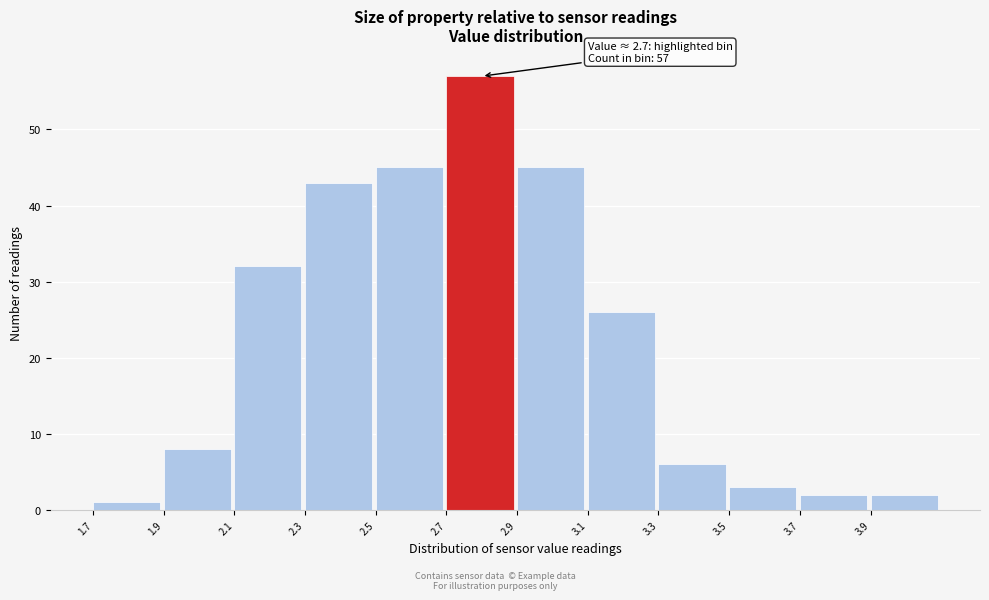

Over which range of the x-axis is the bar tallest?

2.7 to 2.9